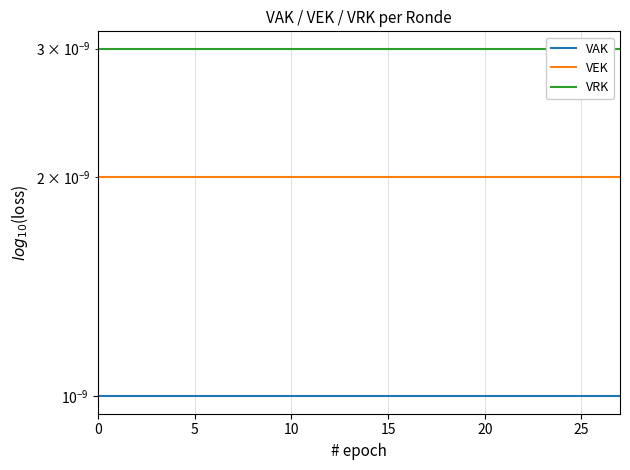

True or false: VEK has more than 2 interior local peaks.

False